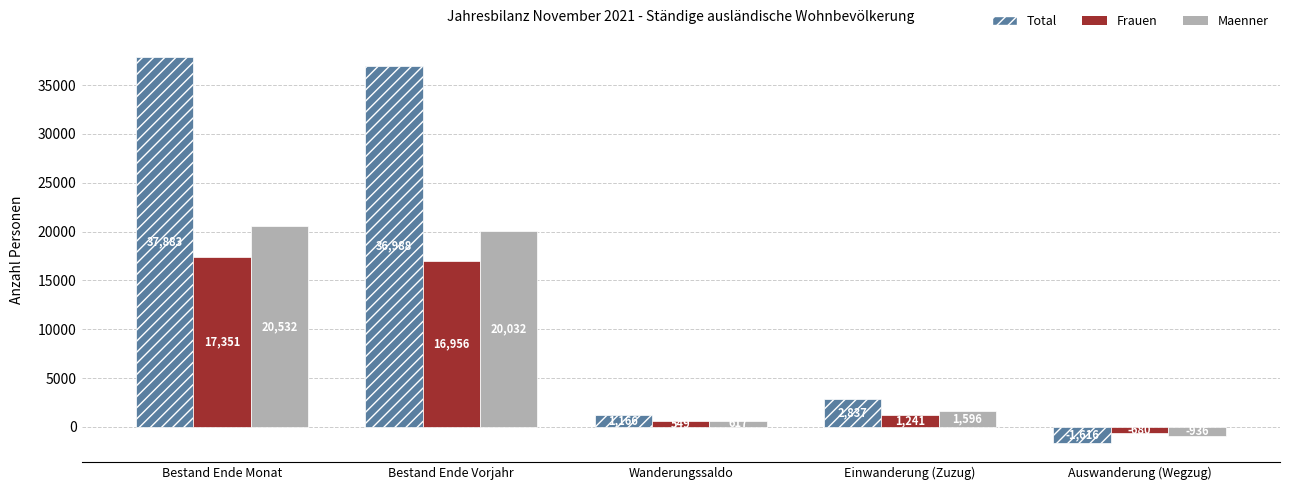

What is the smallest value displayed?

-1616